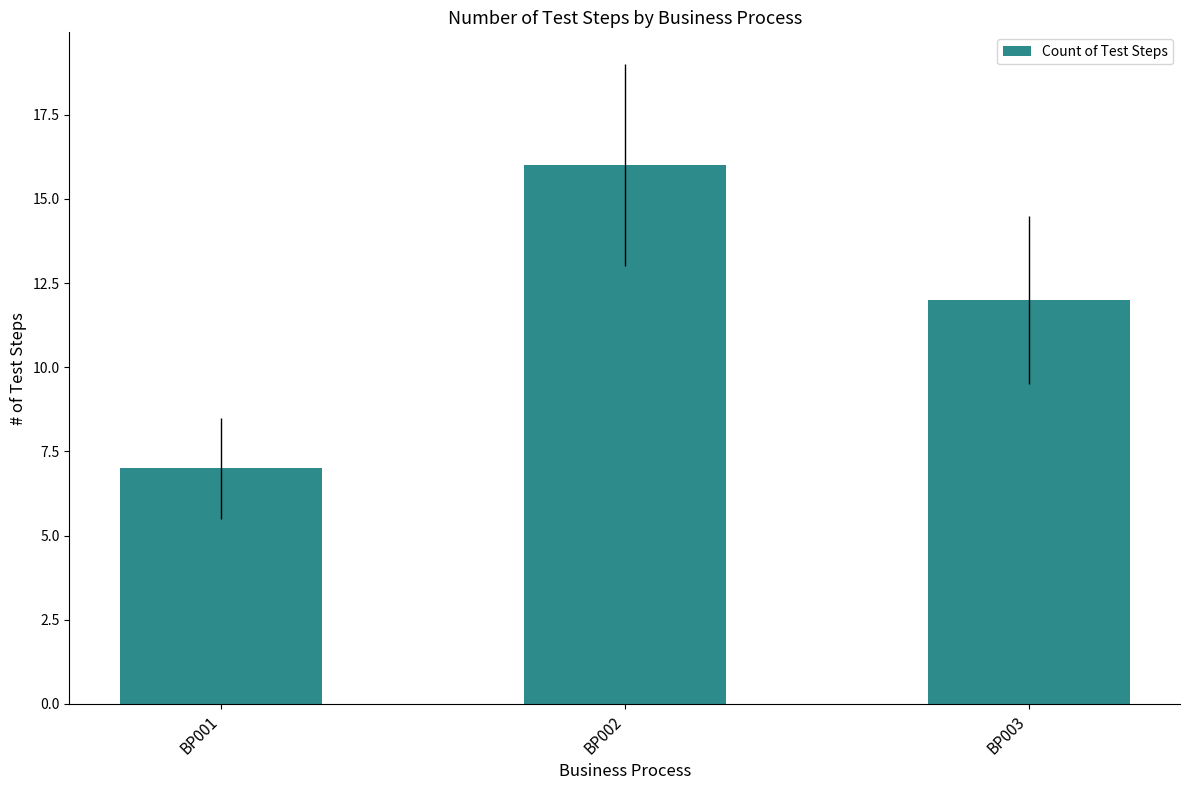

Is it true that the value at BP001 is 5?

False